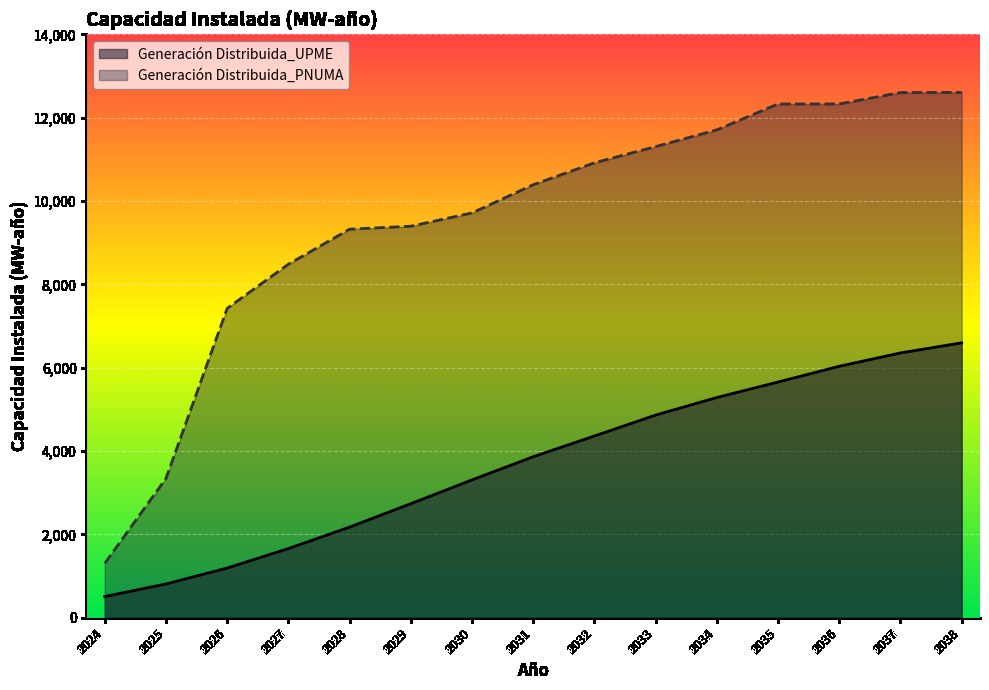

Reading left to right, list all the values displayed in this chart.

Generación Distribuida_UPME: 2024=509.1	2025=810.2	2026=1192.1	2027=1660.0	2028=2174.7	2029=2736.8	2030=3307.5	2031=3863.1	2032=4360.8	2033=4862.8	2034=5284.0	2035=5655.5	2036=6033.5	2037=6353.5	2038=6596.6
Generación Distribuida_PNUMA: 2024=1304.6	2025=3342.0	2026=7424.0	2027=8482.0	2028=9323.0	2029=9395.0	2030=9713.0	2031=10390.0	2032=10916.0	2033=11305.0	2034=11706.0	2035=12328.0	2036=12328.0	2037=12602.0	2038=12605.0